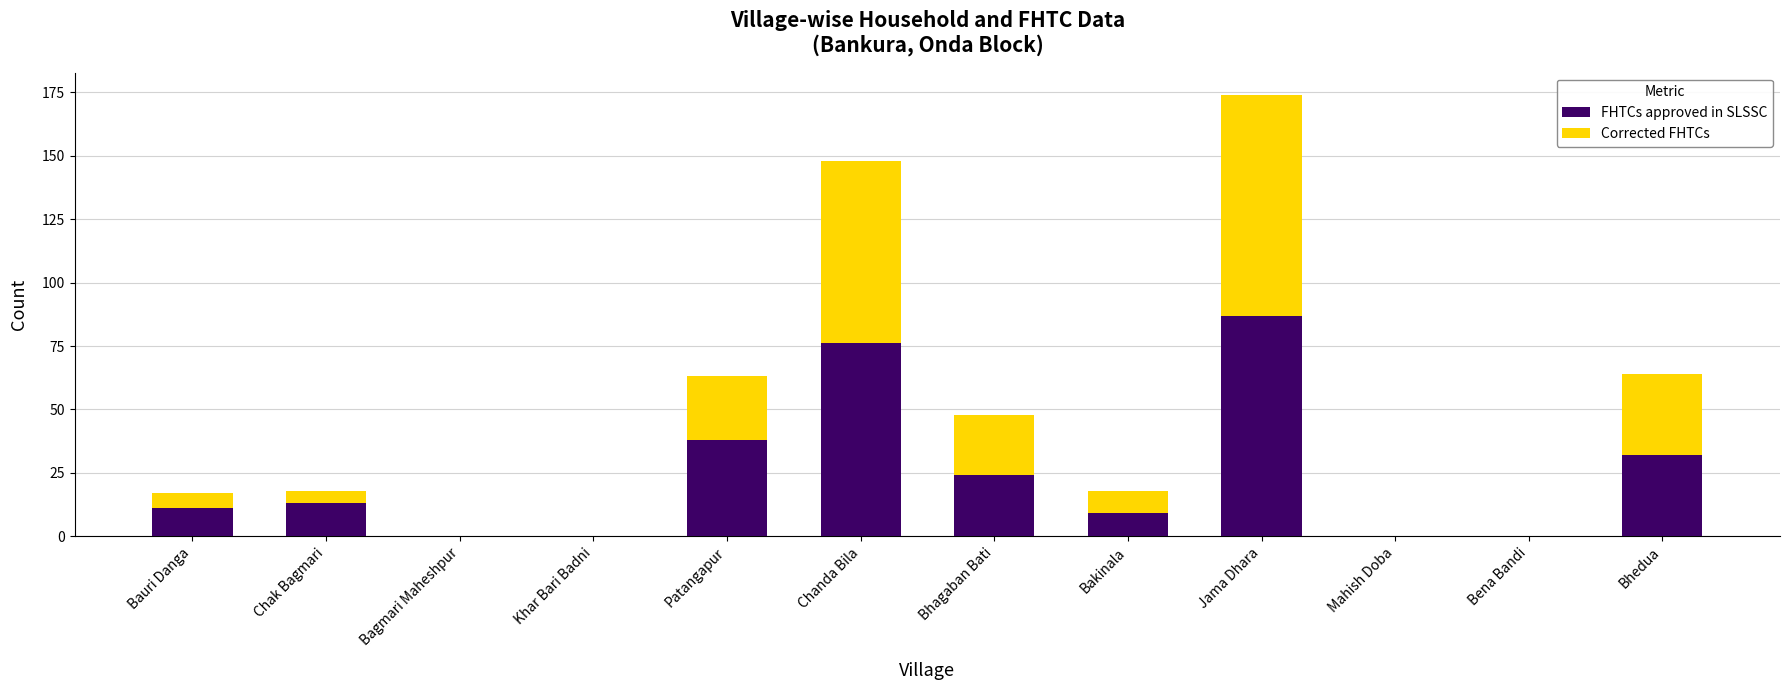

The FHTCs approved in SLSSC series shows 0 at Bagmari Maheshpur. True or false?

True